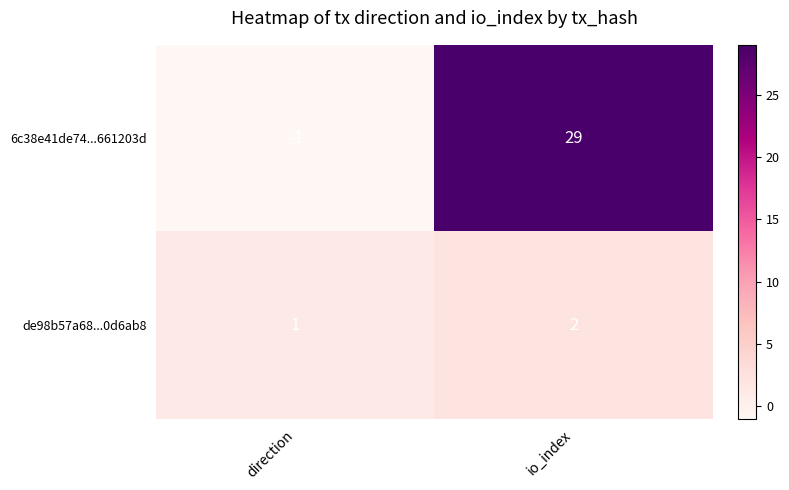

At which category is the sum across all series the highest?

io_index